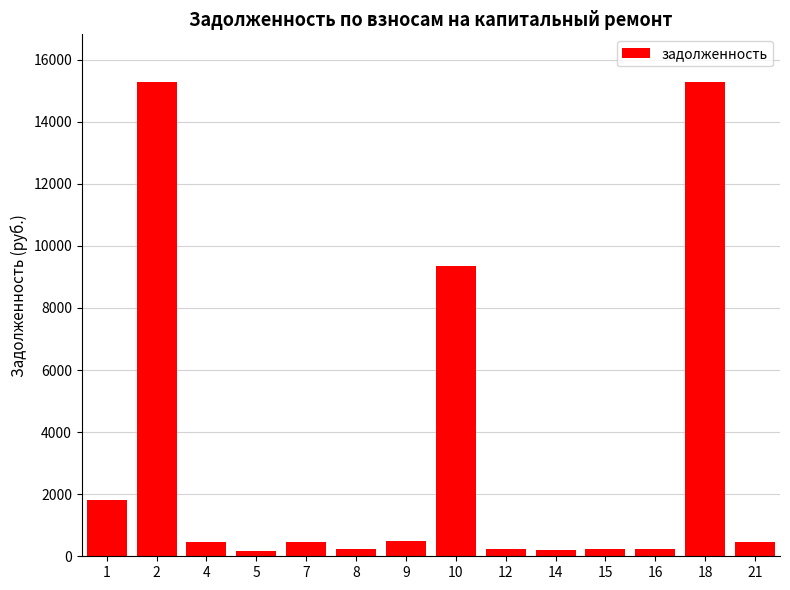

What is the value of the 7th bar from the left?

484.7